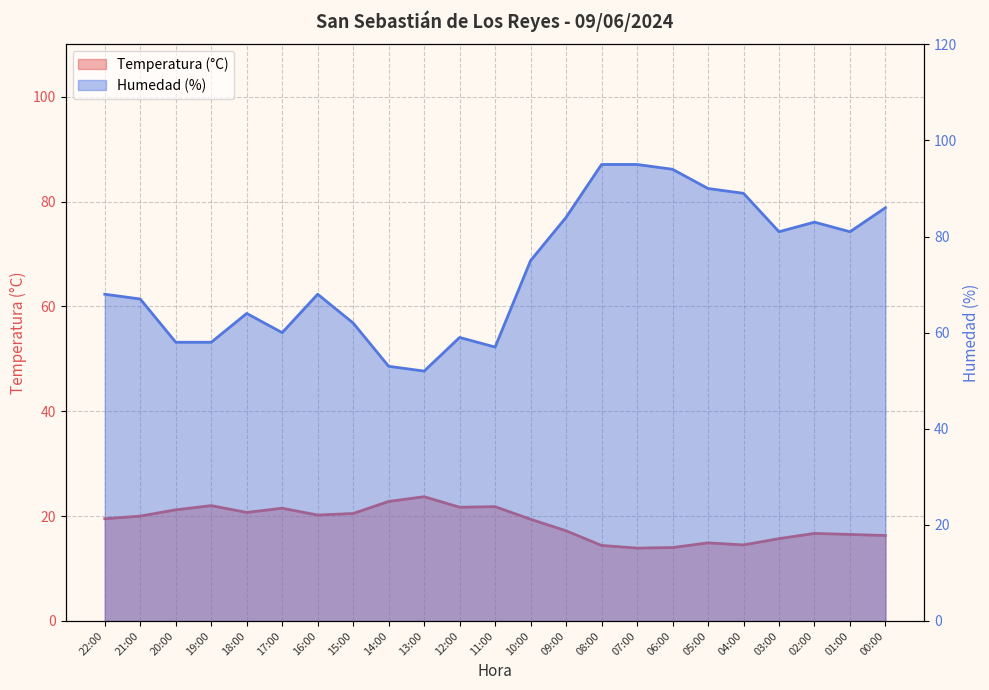

Which series changed the most between 21:00 and 13:00?

Humedad (%)